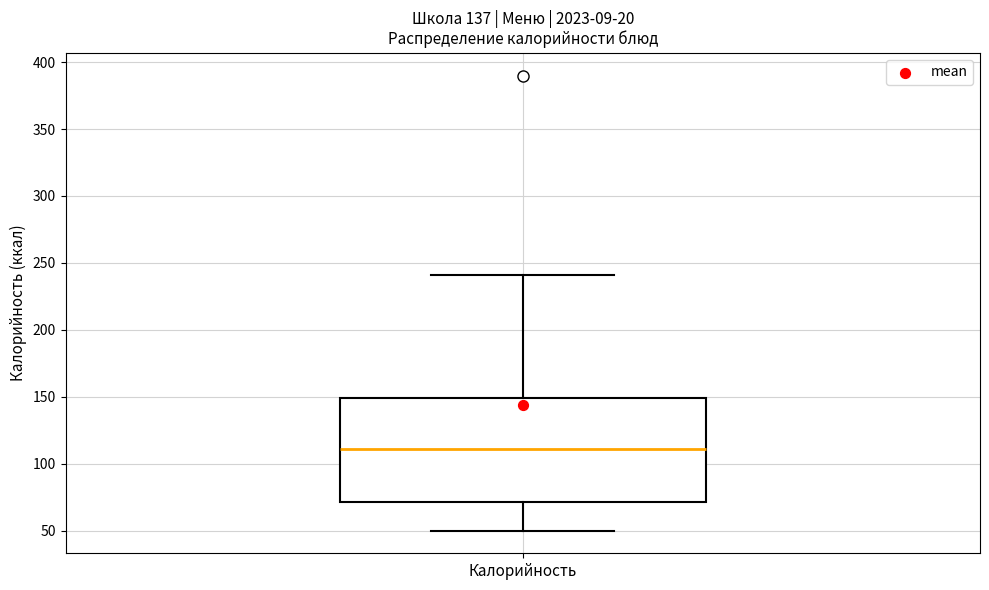

Transcribe this box plot: give where the median line is, the range the box spans, and where the two whiskers end, as read against the y-axis. The values are not printed on the chart, so give them approximately, as read against the axis.

median 110, box 70 to 150, whiskers 50 to 240